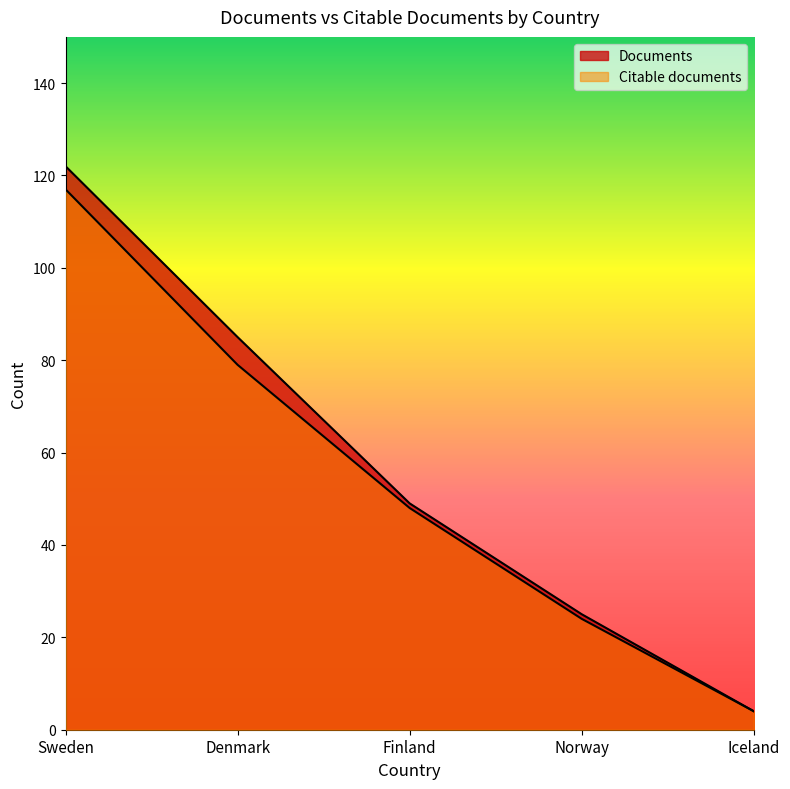

Reading right to left, list all the values displayed in this chart.

Documents: Iceland=4	Norway=25	Finland=49	Denmark=85	Sweden=122
Citable documents: Iceland=4	Norway=24	Finland=48	Denmark=79	Sweden=117